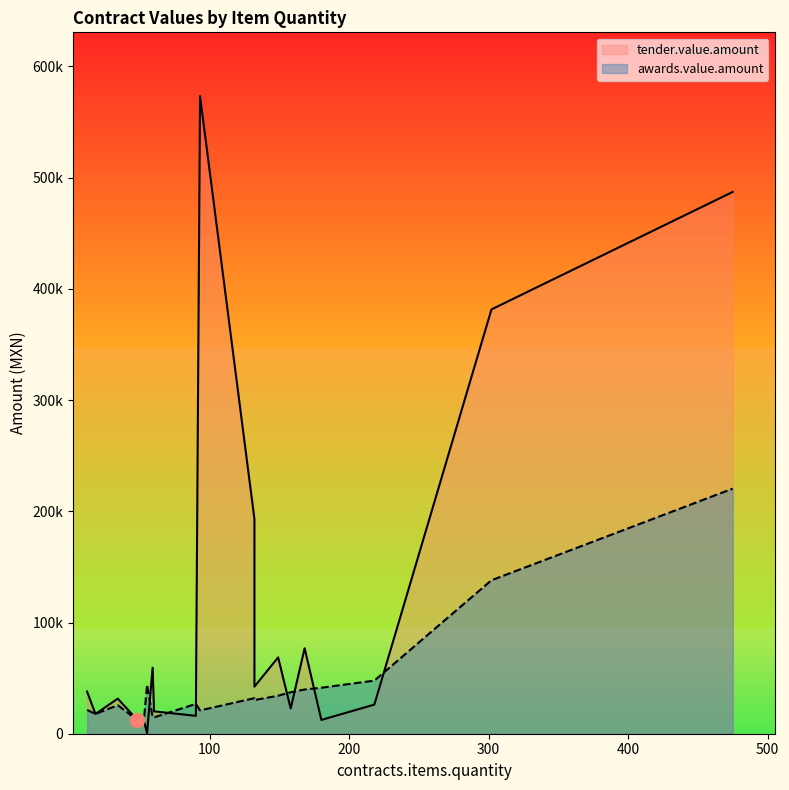

What is the value of the awards.value.amount point at the 6th from the left?

39755.5